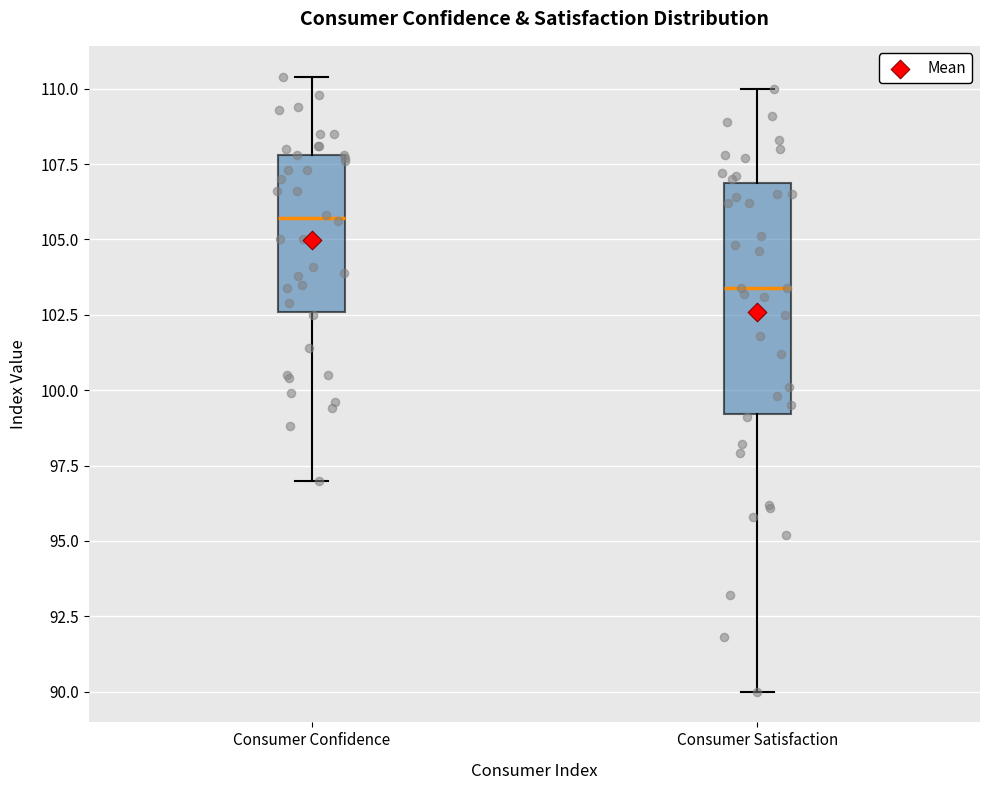

Which box's median line is the highest?

Consumer Confidence